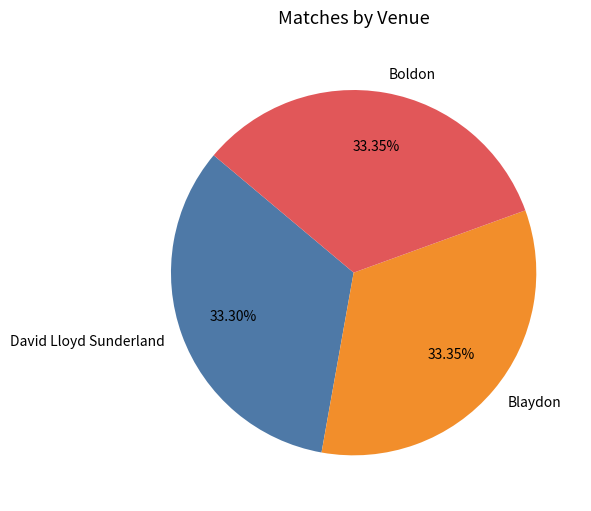

Does David Lloyd Sunderland represent more than half of the total?

No